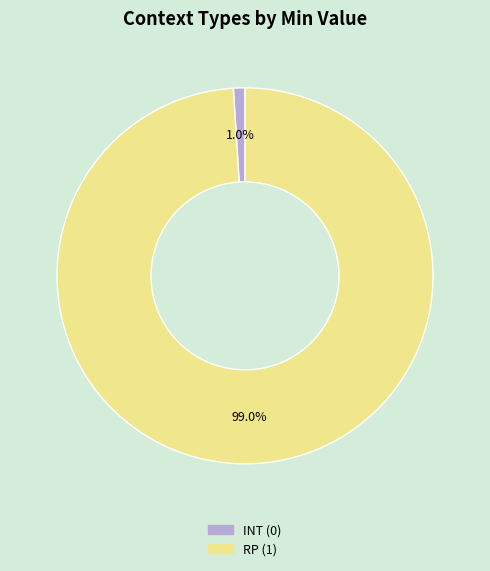

Is the sum of INT and RP greater than half?

Yes